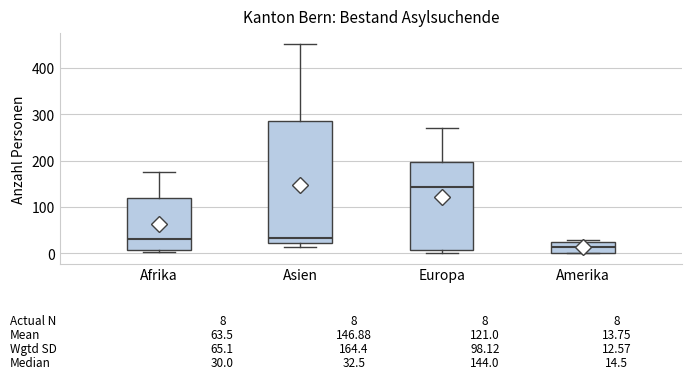

Which box's median line is the highest?

Europa